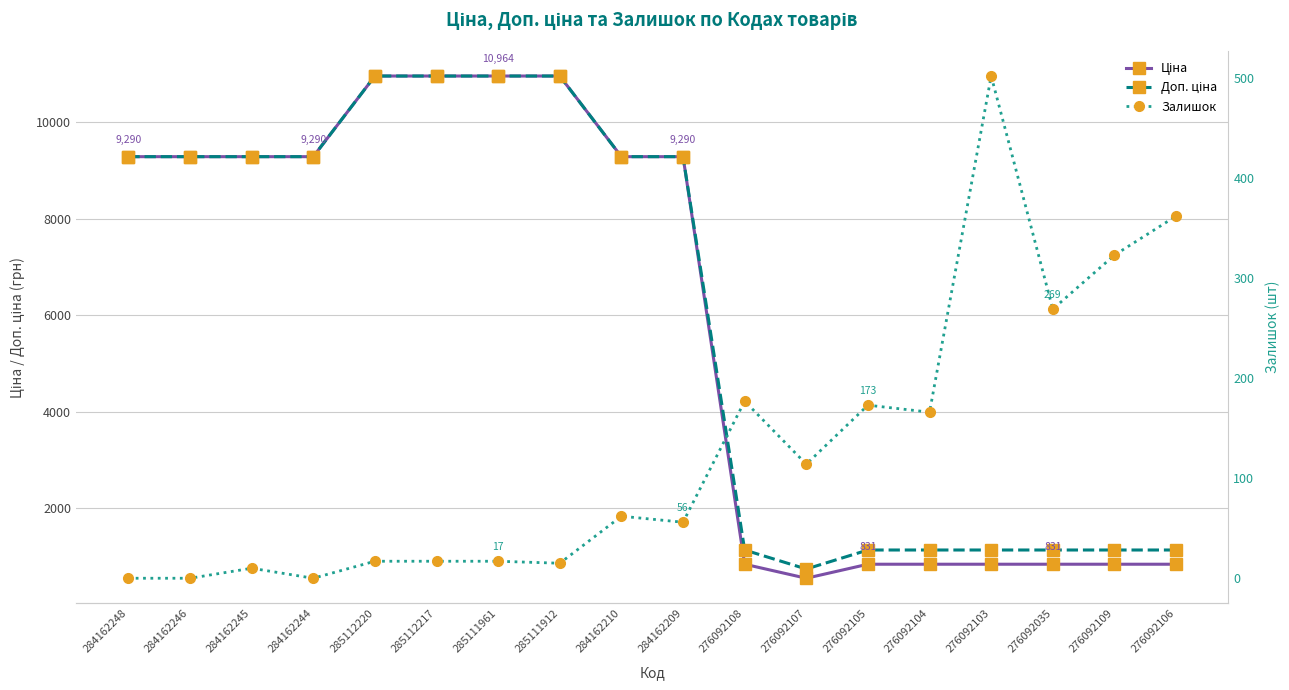

What is the sum of the Залишок values at 284162248 and 276092105?

173.0